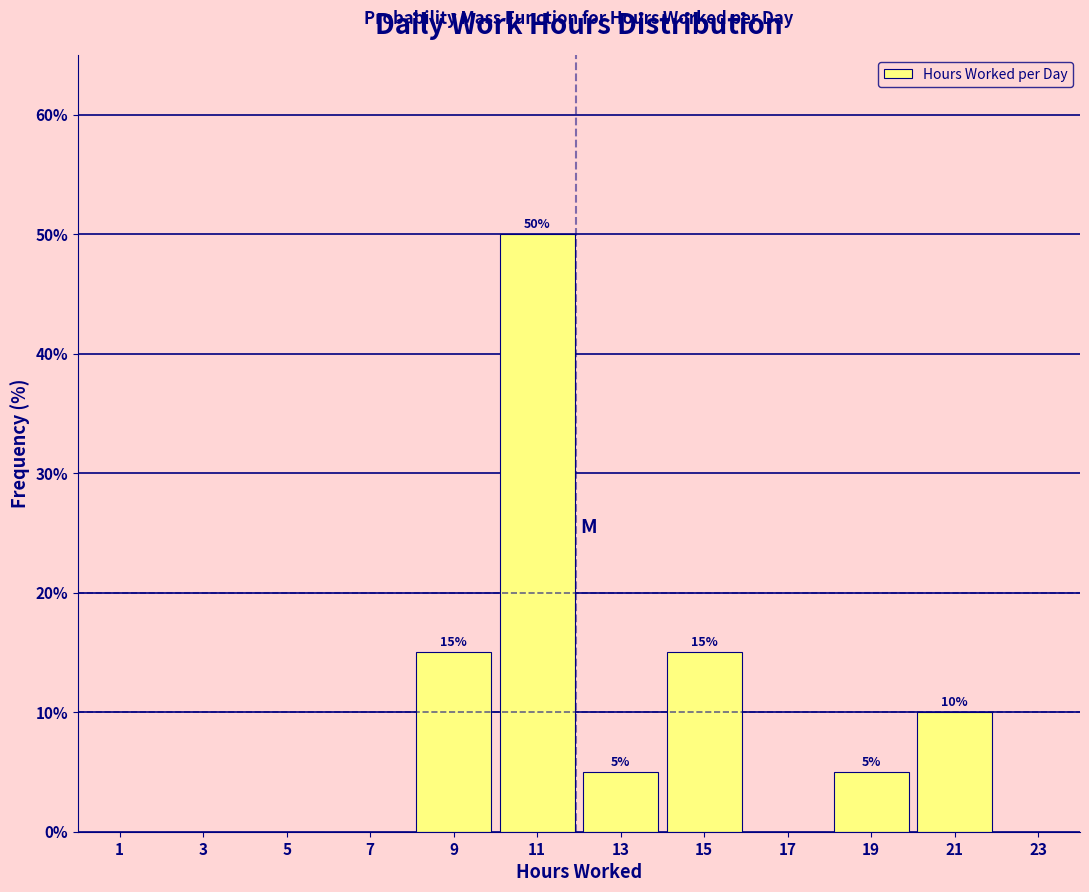

Which range on the x-axis has the tallest bar?

10 to 12